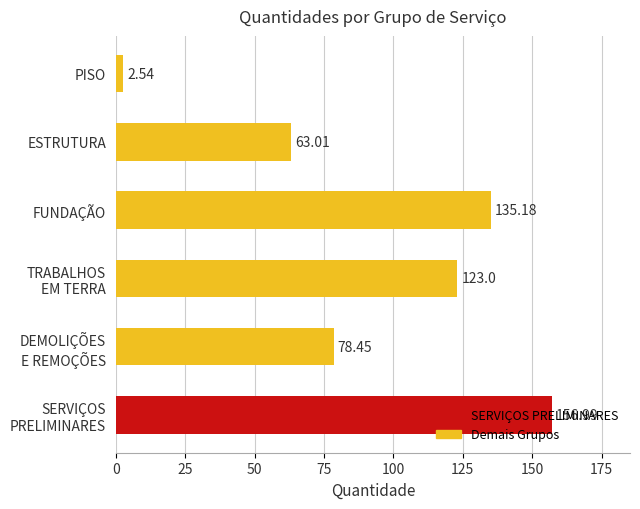

Rank the categories by value from highest to lowest.

SERVIÇOS
PRELIMINARES, FUNDAÇÃO, TRABALHOS
EM TERRA, DEMOLIÇÕES
E REMOÇÕES, ESTRUTURA, PISO